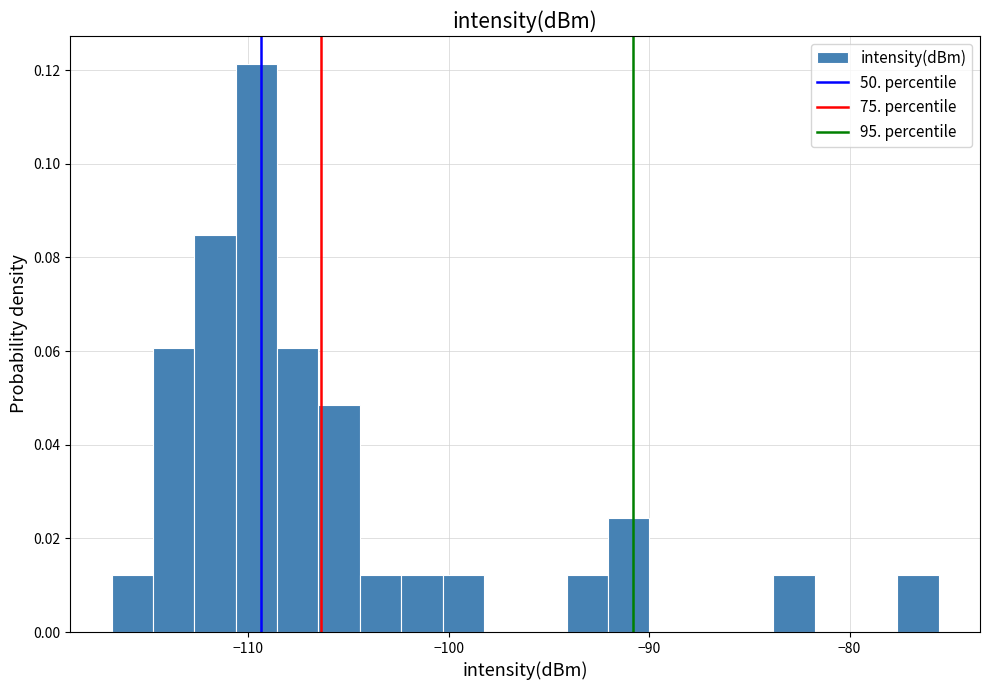

Read against the x-axis, roughly where is the centre of the tallest bar?

-110